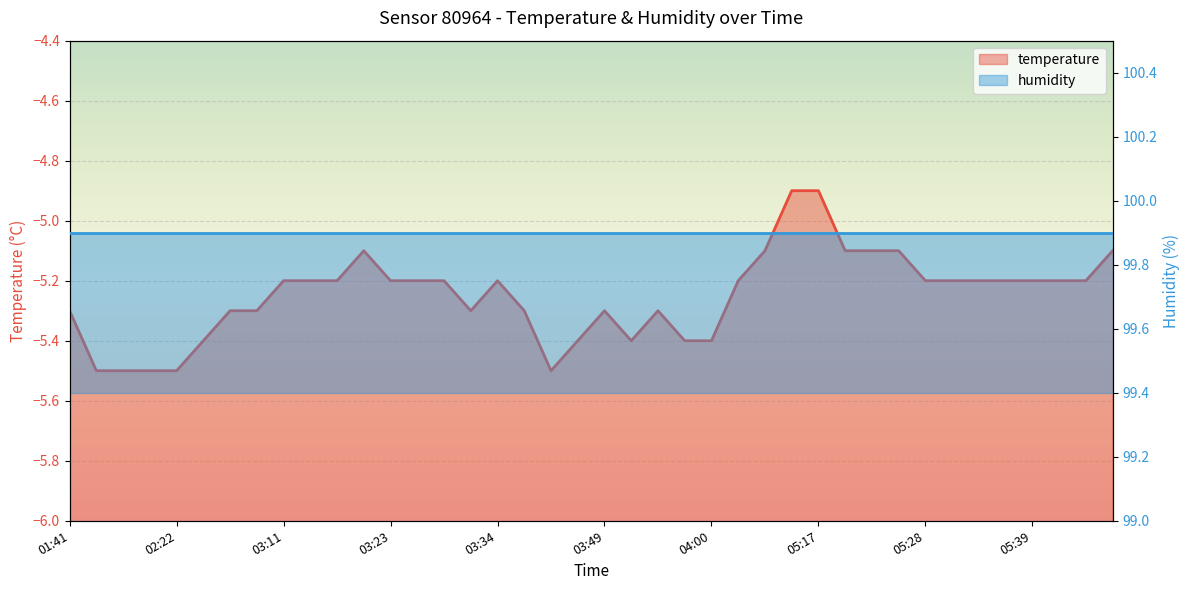

At which label is temperature line closest to -5?

11